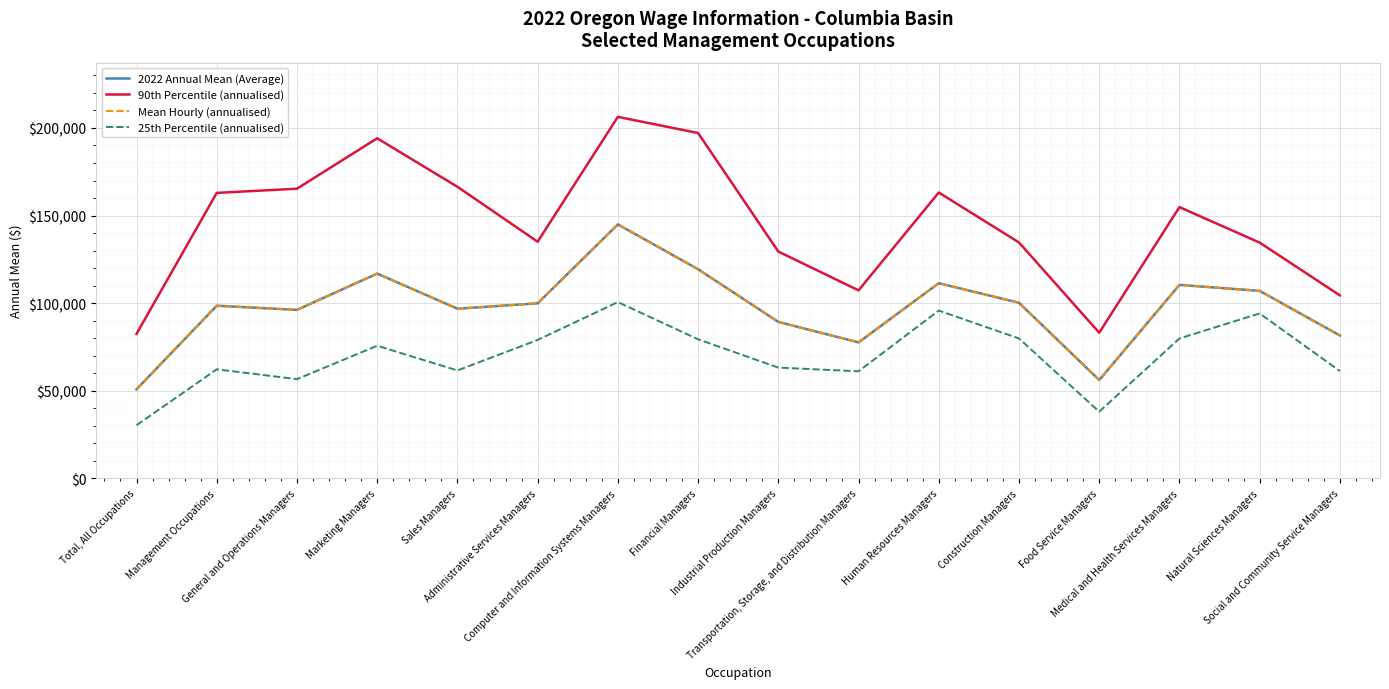

Which series has the largest range (max minus min)?

90th Percentile (annualised)